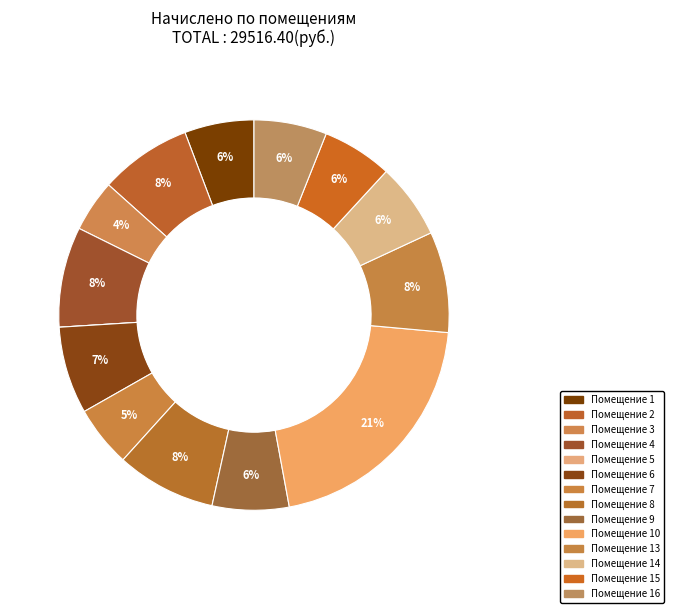

Rank the categories by value from lowest to highest.

5, 3, 7, 1, 15, 16, 14, 9, 6, 2, 8, 4, 13, 10